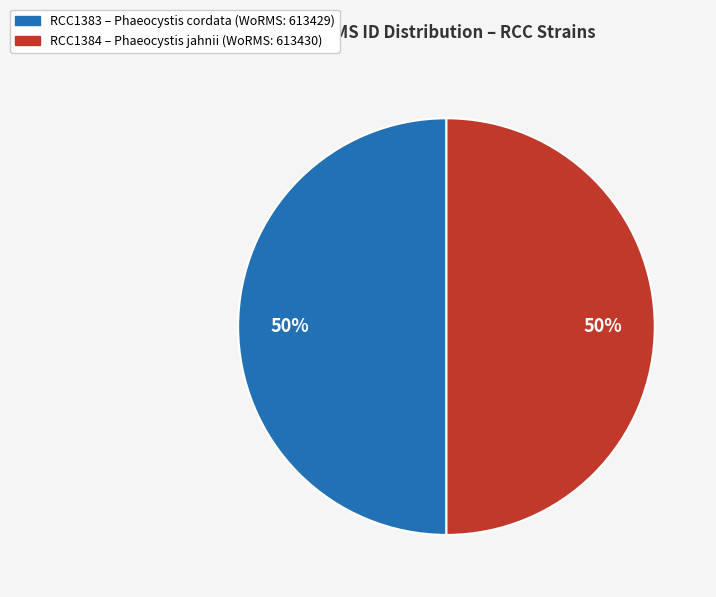

To the nearest percent, what is the average slice percentage?

50%